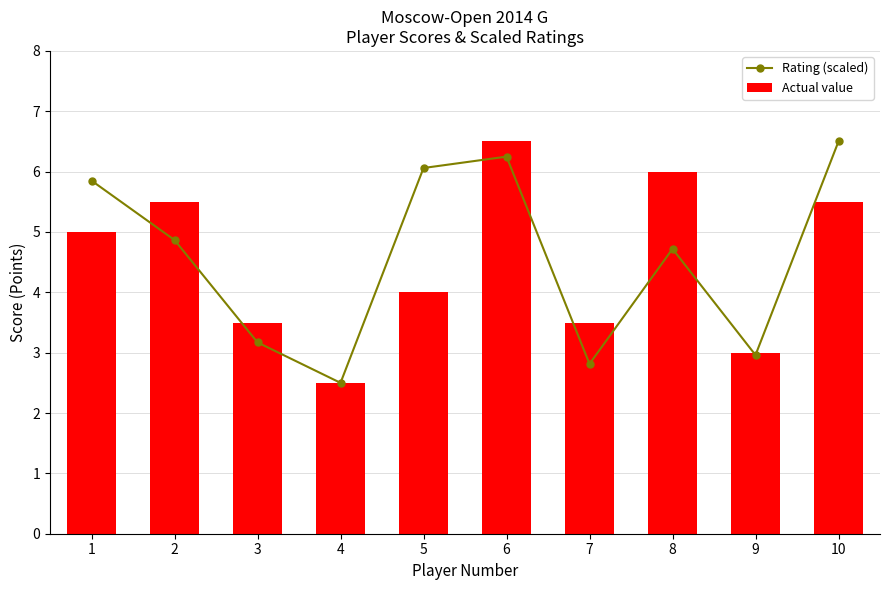

True or false: Rating (scaled) has a value of 6.7 at 8.

False